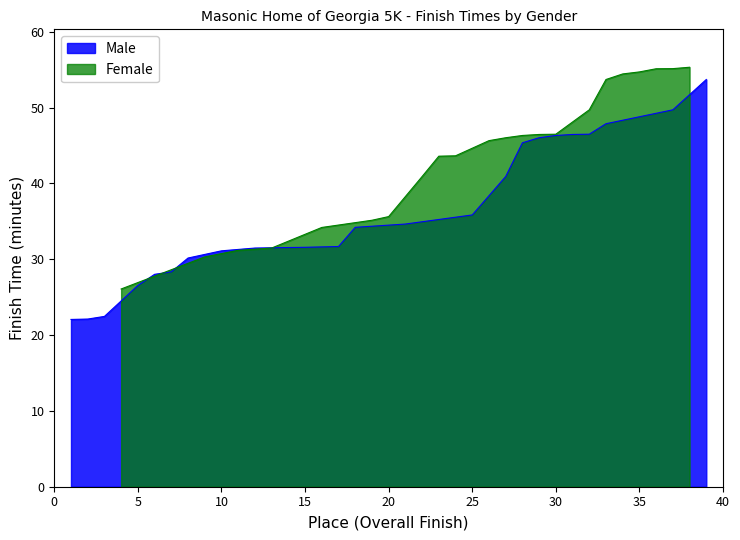

True or false: Female has a value of 35.6 at 20.

True